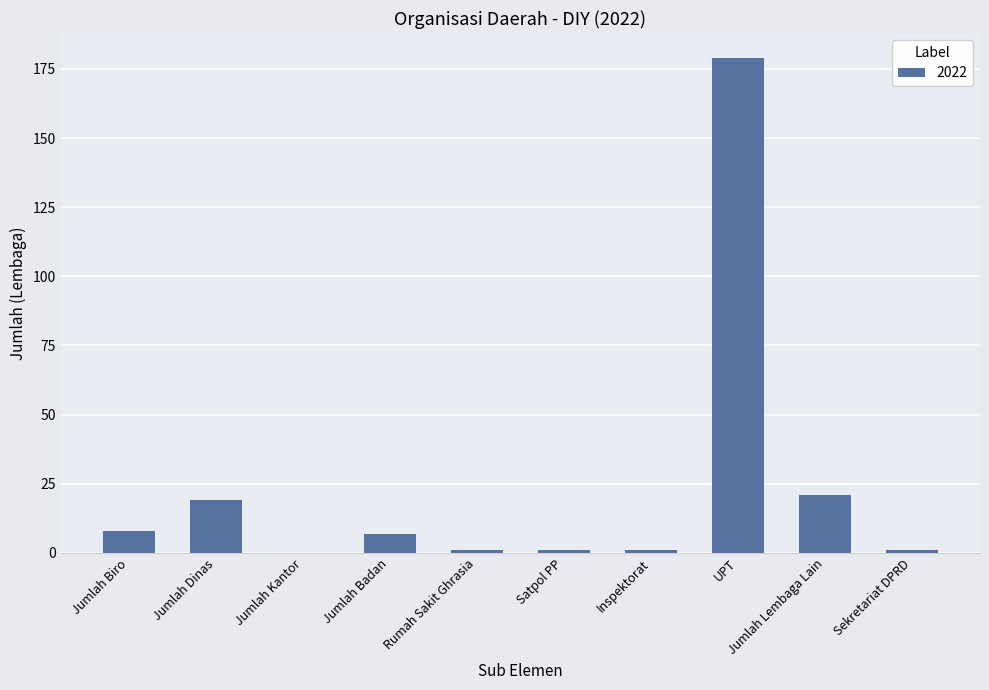

Which category has the highest value across all series?

UPT